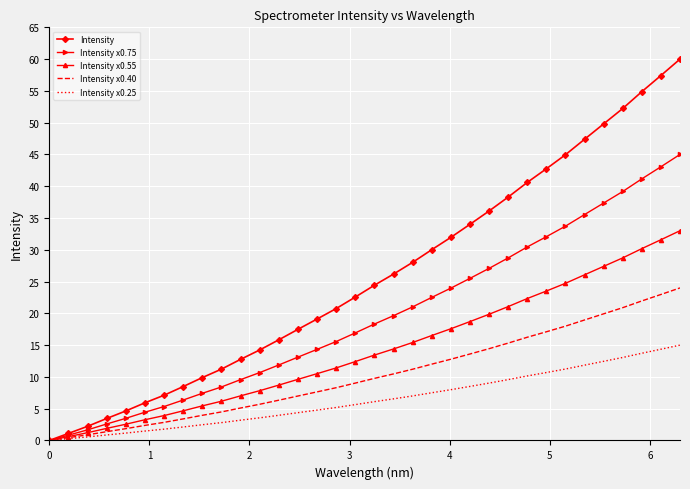

Which series has the largest range (max minus min)?

Intensity